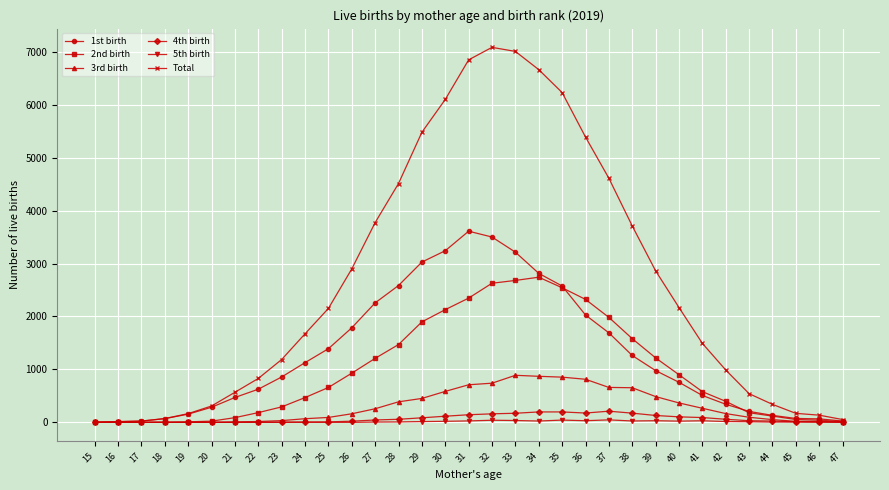

The value of 3rd birth at 15 is 331. True or false?

False